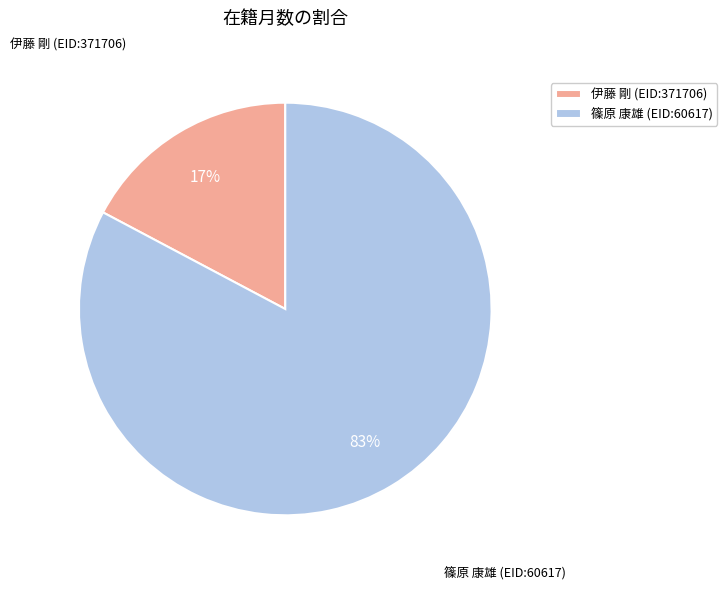

Do 篠原 康雄 (EID:60617) and 伊藤 剛 (EID:371706) together represent more than half of the pie?

Yes